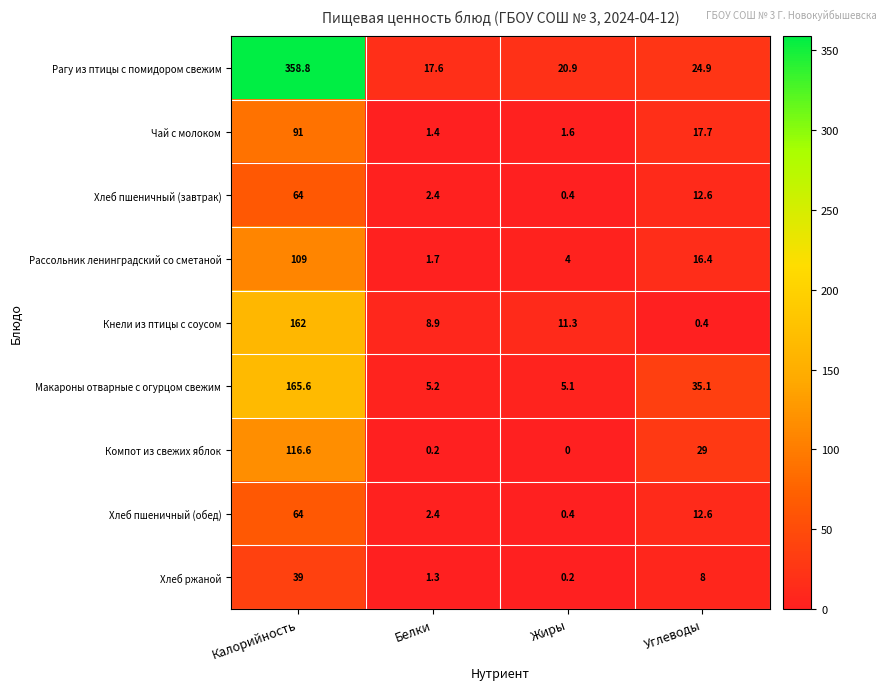

Is the value of Макароны отварные с огурцом свежим at Калорийность greater than the value of Чай с молоком at Белки?

Yes